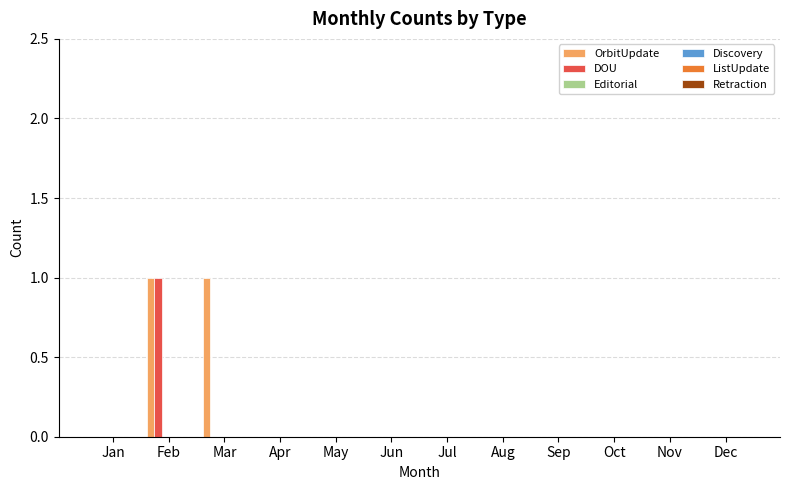

Count the number of data series in this chart.

2